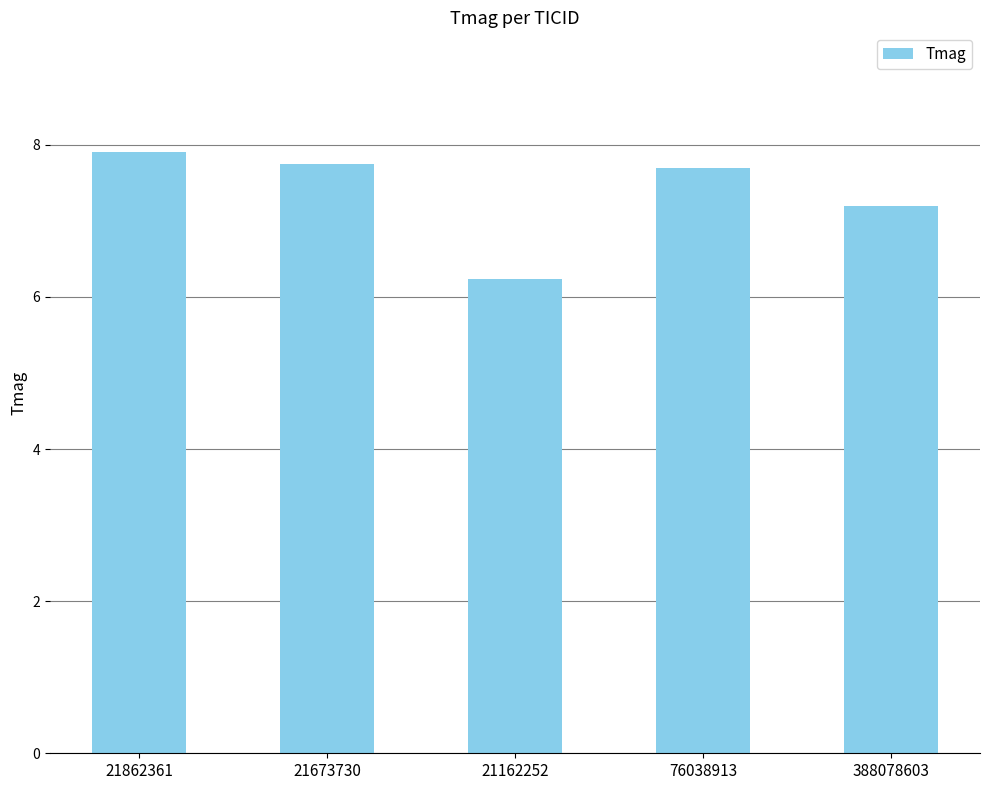

What is the difference between the maximum and minimum values?

1.7